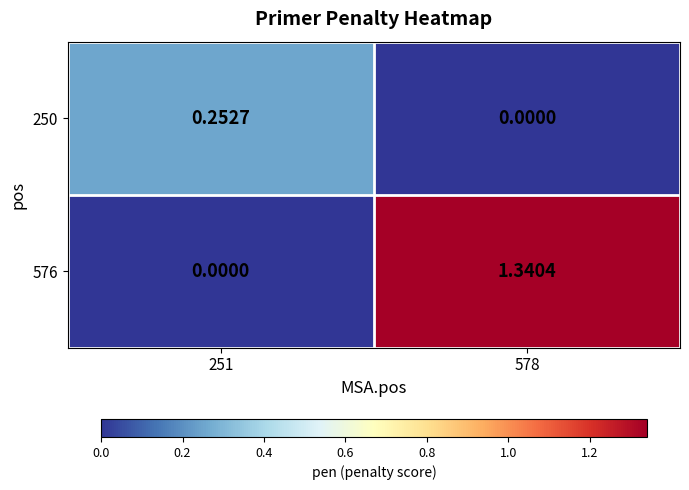

Is the value of 250 at 251 greater than the value of 576 at 251?

Yes